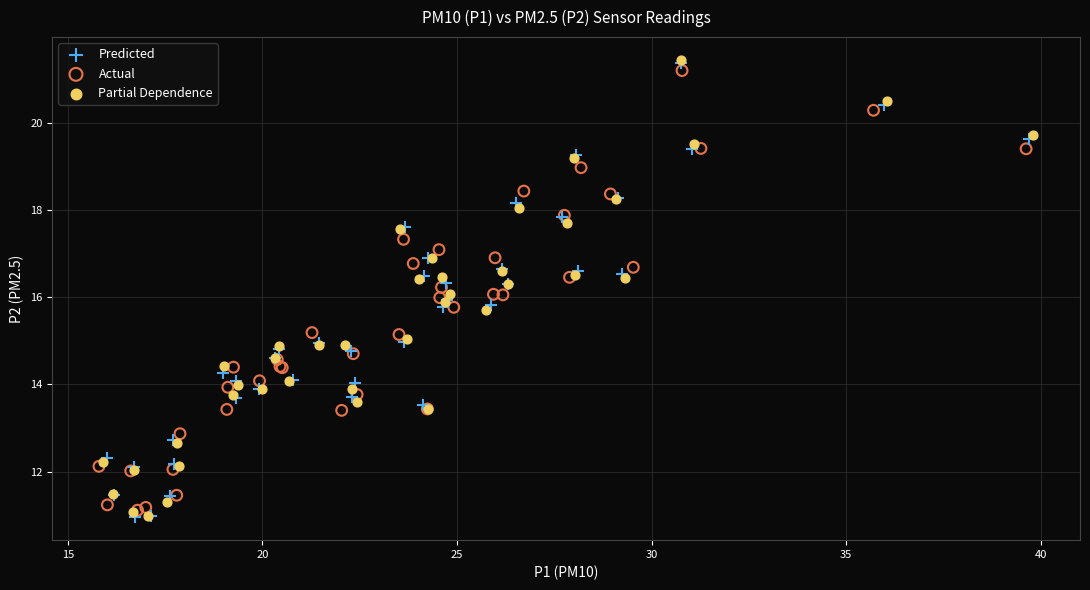

What are all the series names shown in the legend?

Predicted, Actual, Partial Dependence